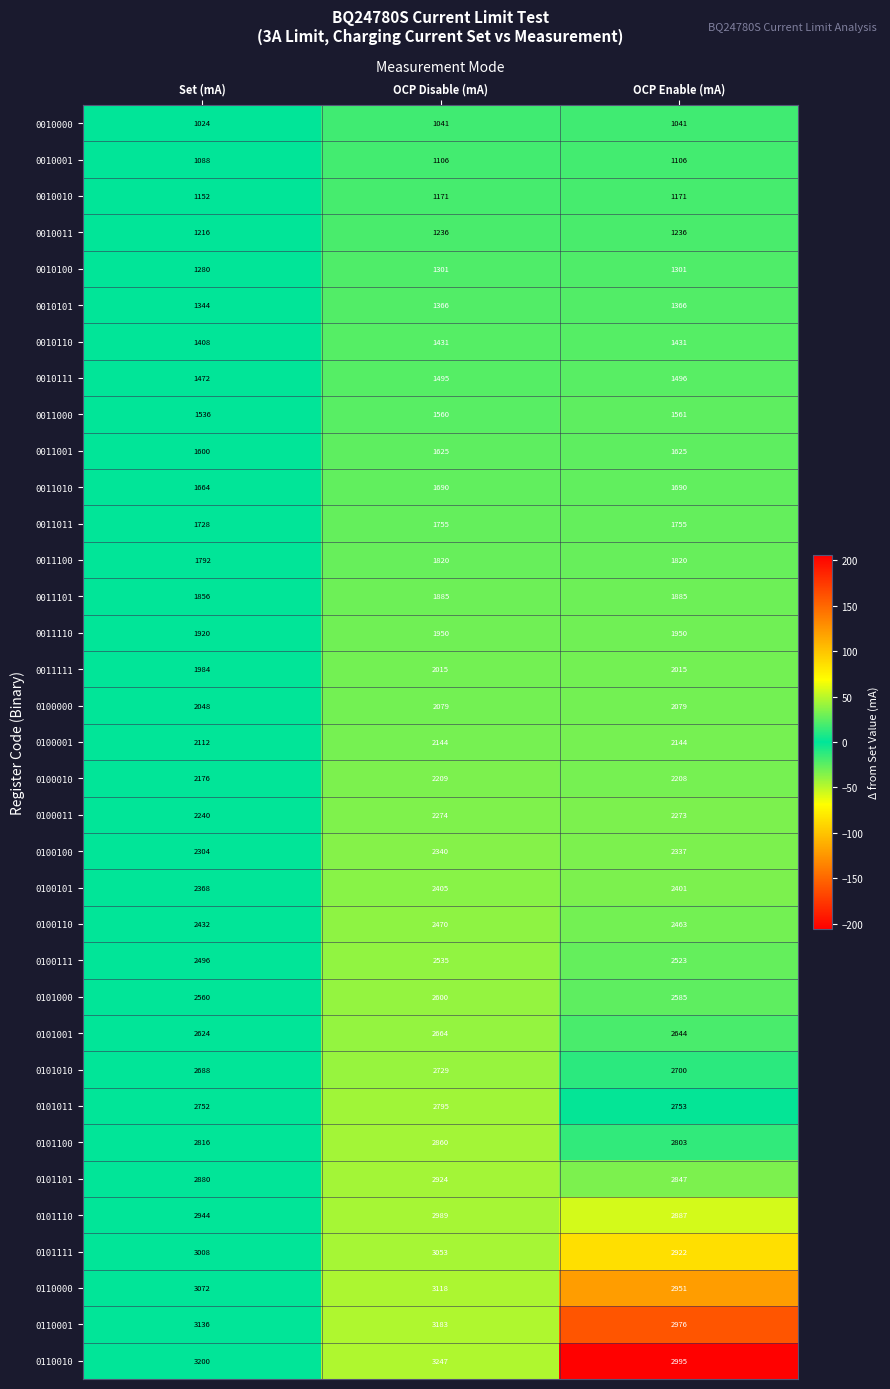

At which category is the sum across all series the highest?

OCP Disable (mA)